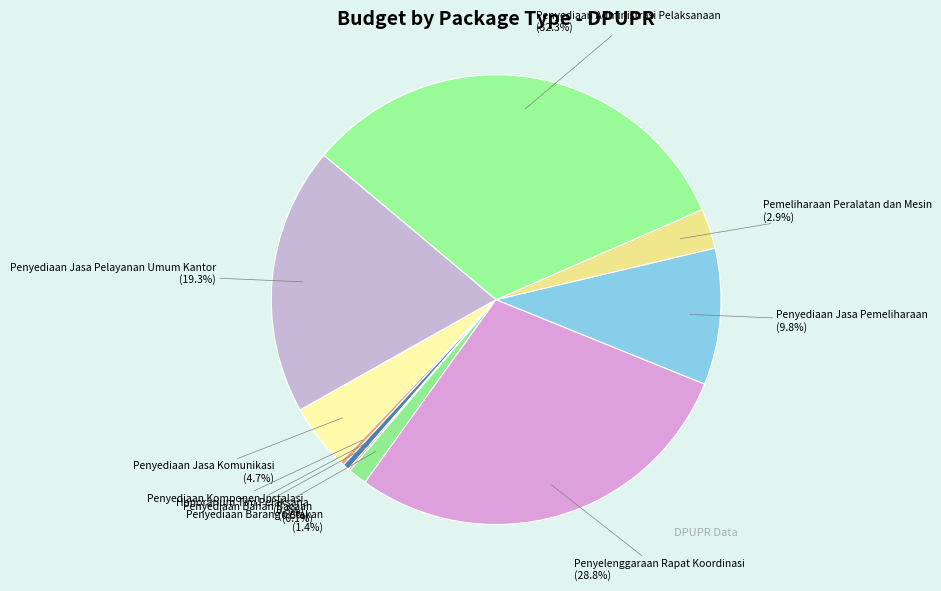

To the nearest percent, what is the average slice percentage?

10%